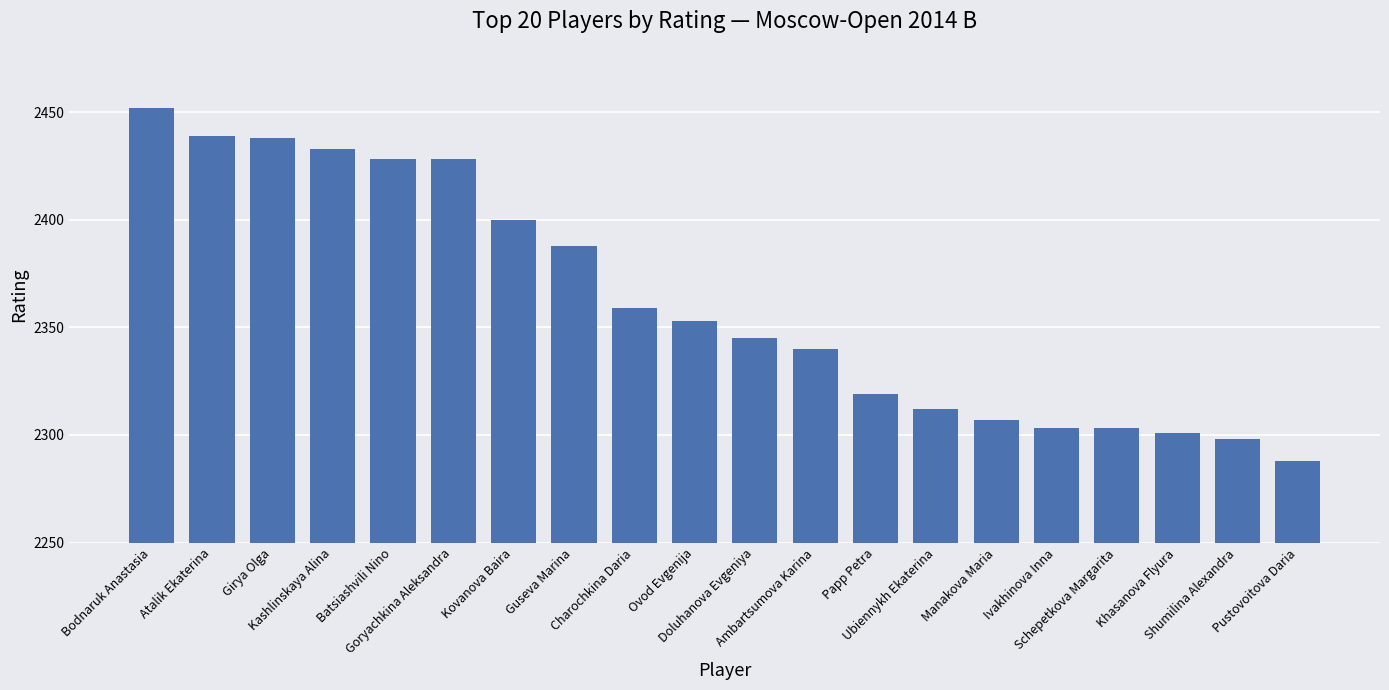

What is the greatest value displayed?

2452